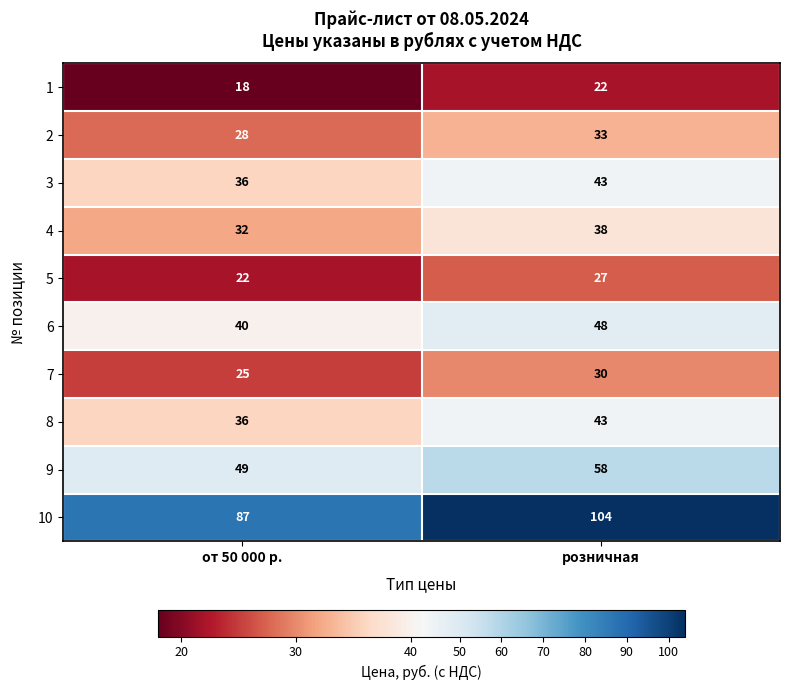

What value does the 9 series have at от 50 000 р.?

49